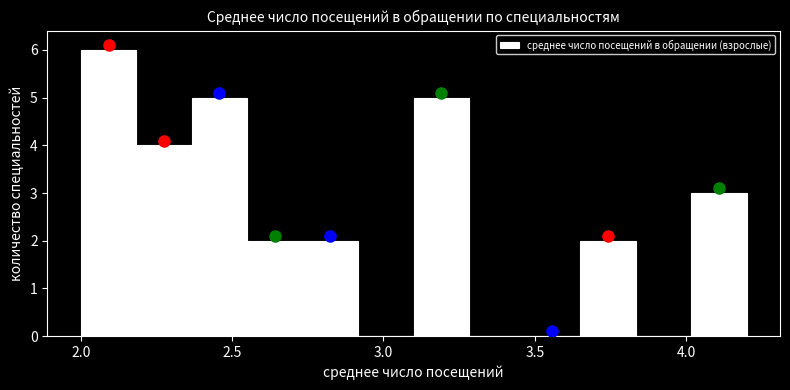

Around what value on the x-axis is the tallest bar? Give the approximate position of its centre, as read against the axis.

2.10